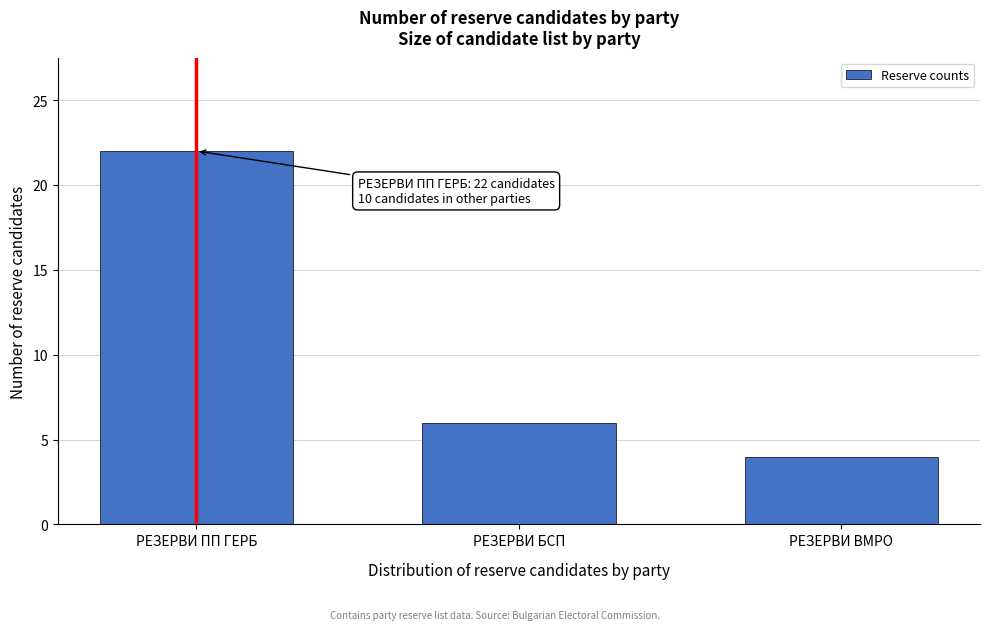

Reading right to left, what are all the values shown in this chart?

4	6	22